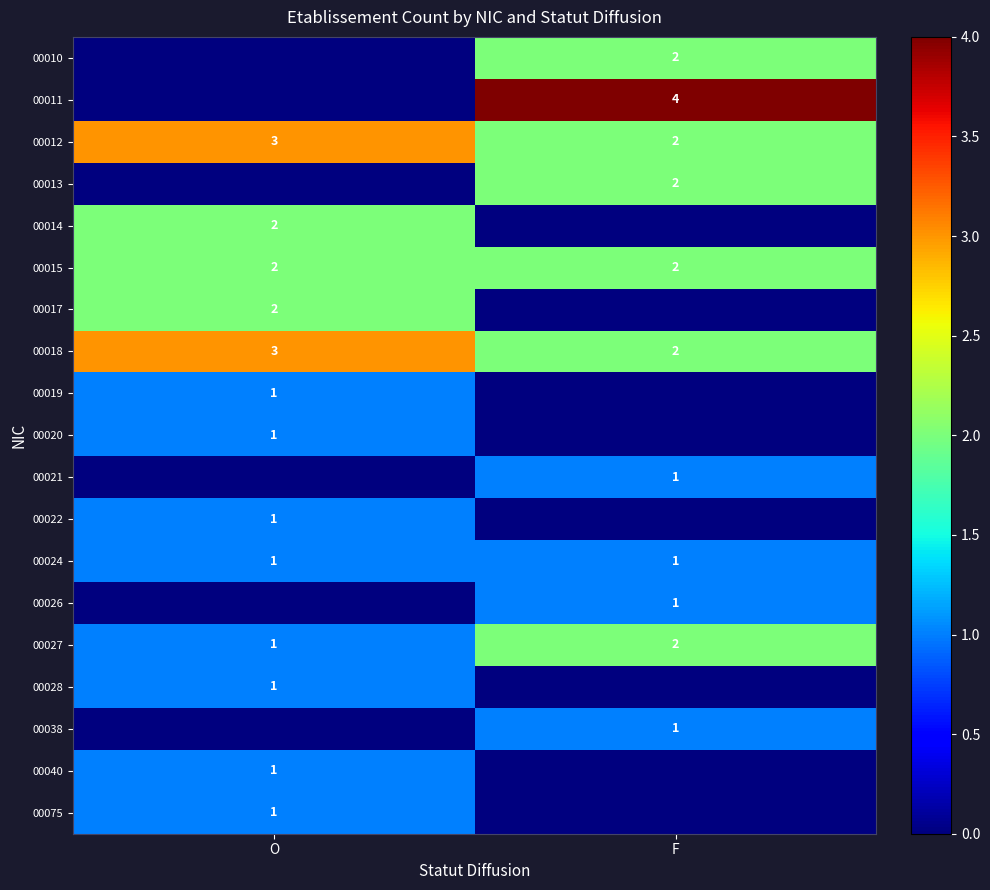

List the labels in order of 00027 value, smallest first.

O, F